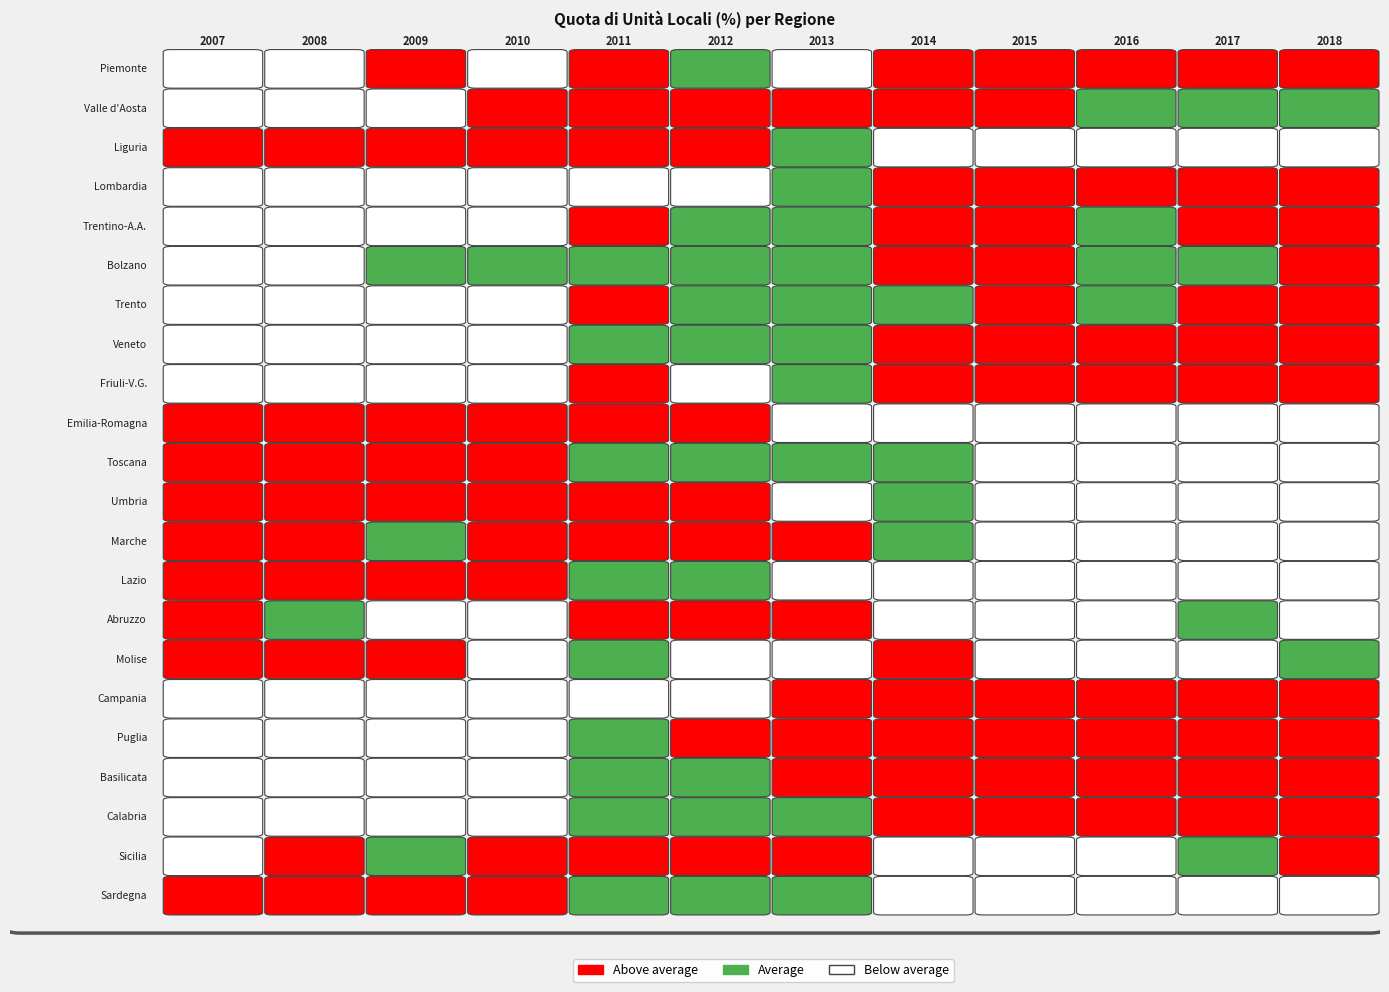

Which series has the largest total across all categories?

Lombardia